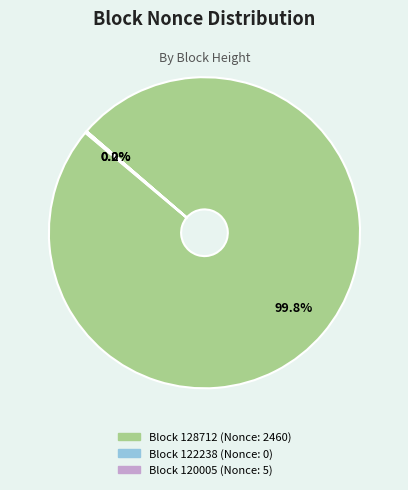

To the nearest percent, what is the difference between the largest and smallest slice percentages?

100%